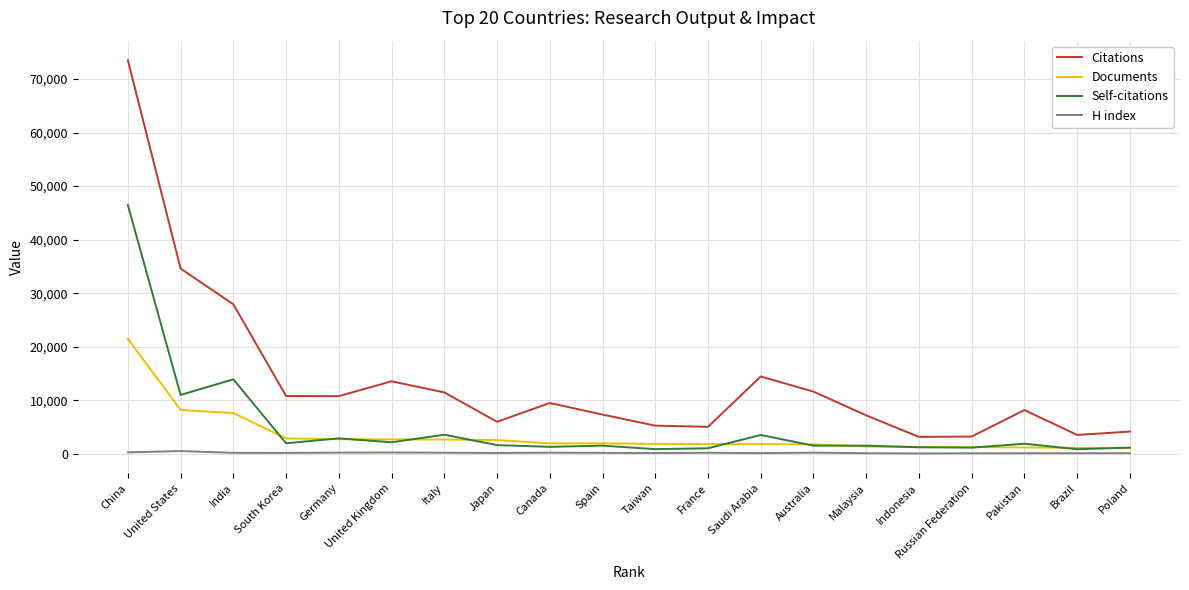

What is the difference between the maximum and minimum values in the Citations series?

70349